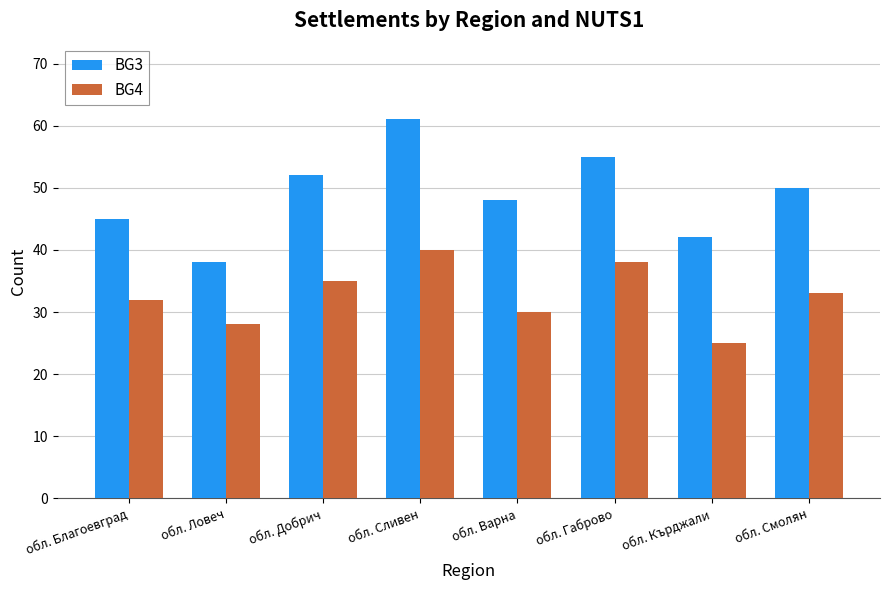

Are the bars grouped side by side (vs. stacked)?

Yes